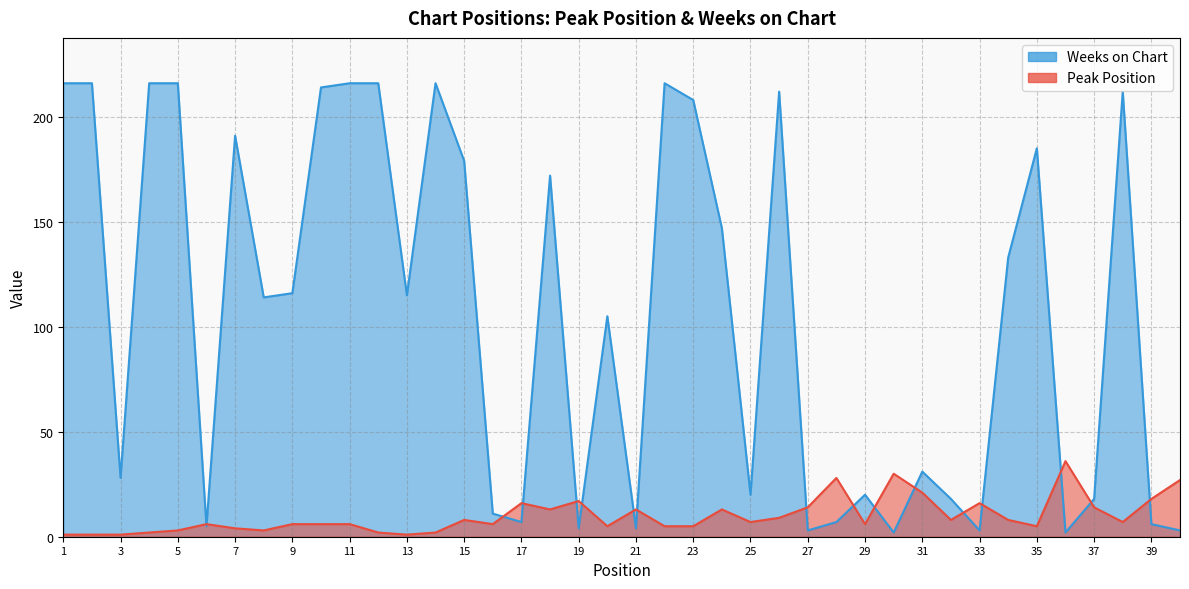

What is the approximate value of Peak Position at 35?

5